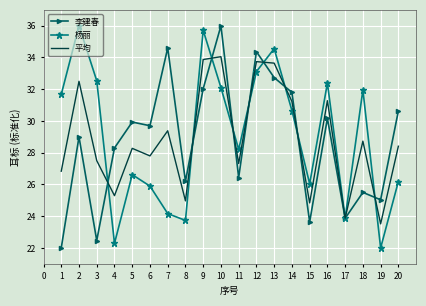

Between 16 and 20, which series saw the biggest shift?

杨丽